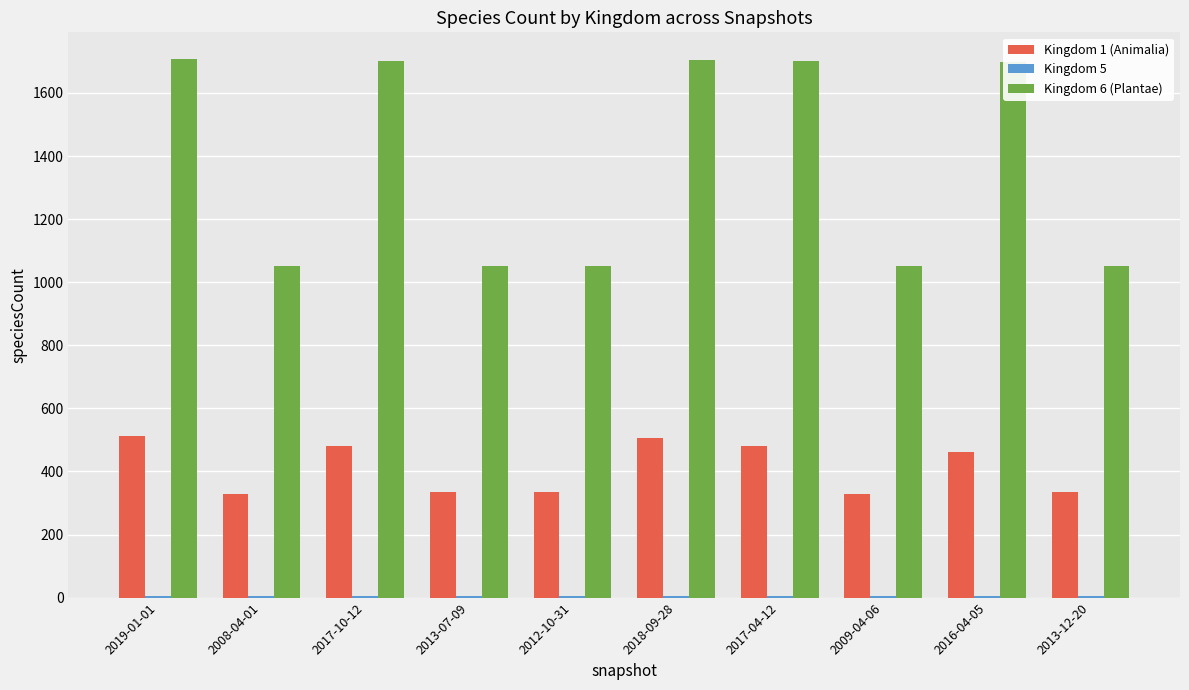

What is the greatest value displayed?

1707